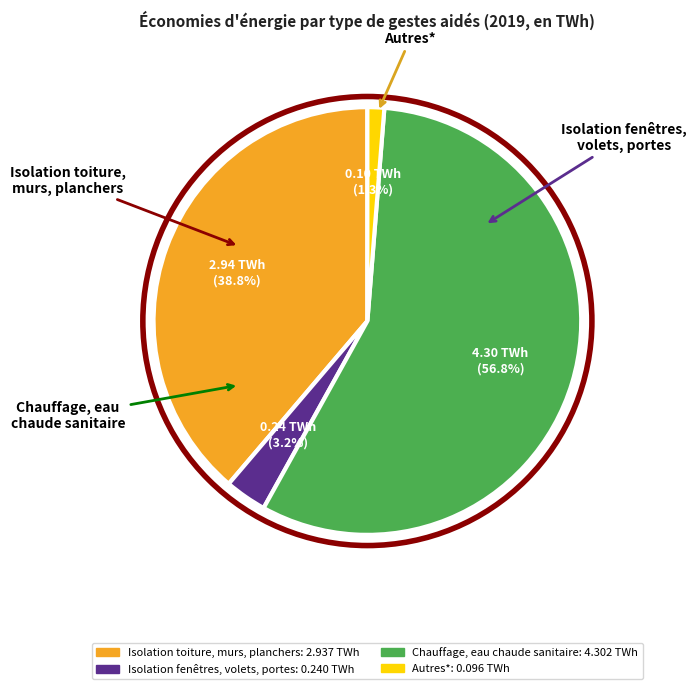

Which category has the biggest portion of the pie?

Chauffage, eau chaude sanitaire